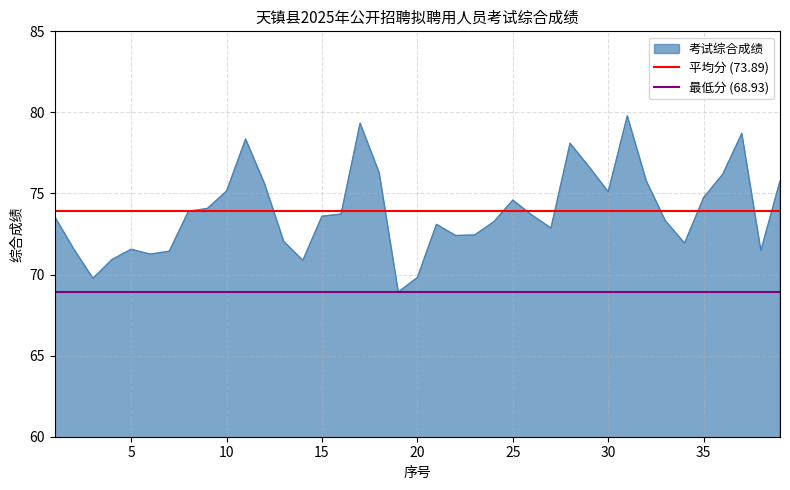

What is the sum of all 最低分 (68.93) values?

137.9